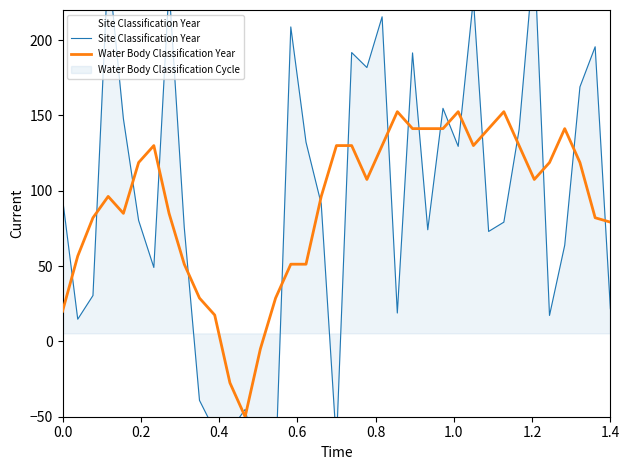

What is the value of the Water Body Classification Year point at the 22nd from the left?

130.0